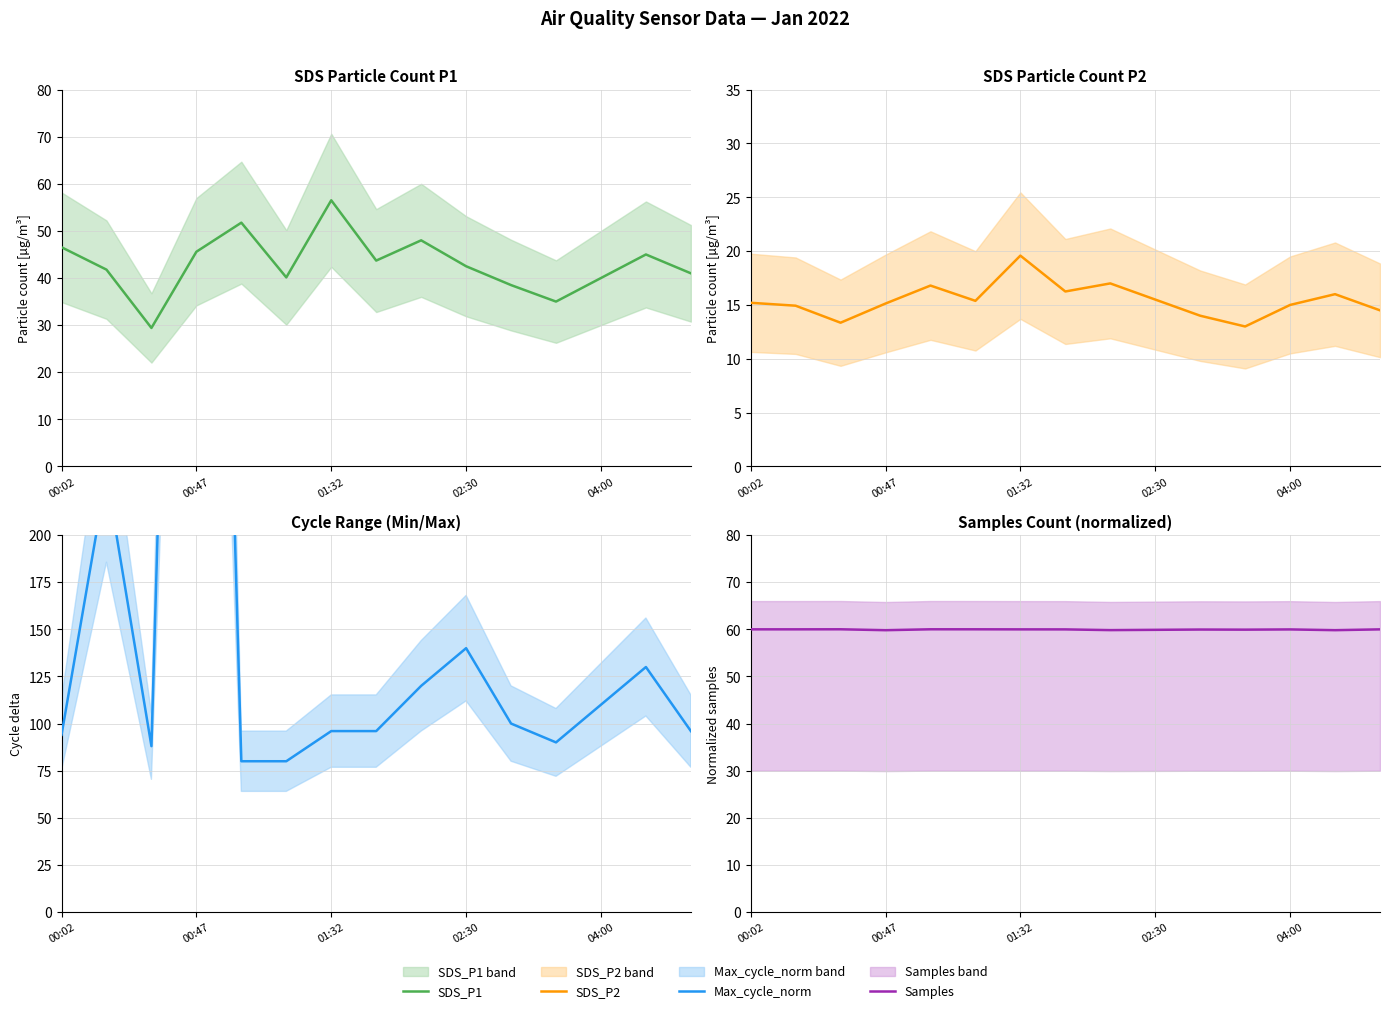

What is the sum of all Max_cycle_norm values?

2464.0